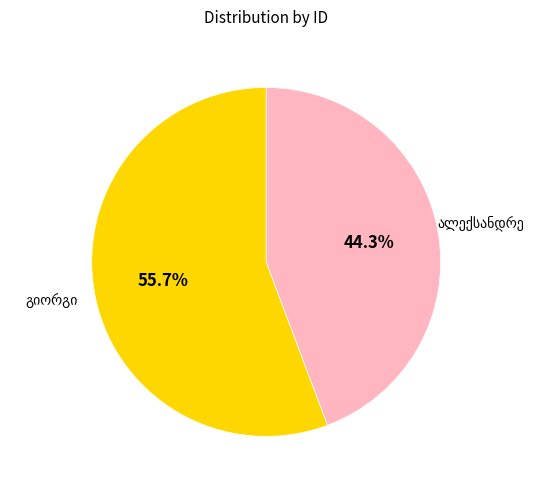

Is there a majority slice in this chart?

Yes